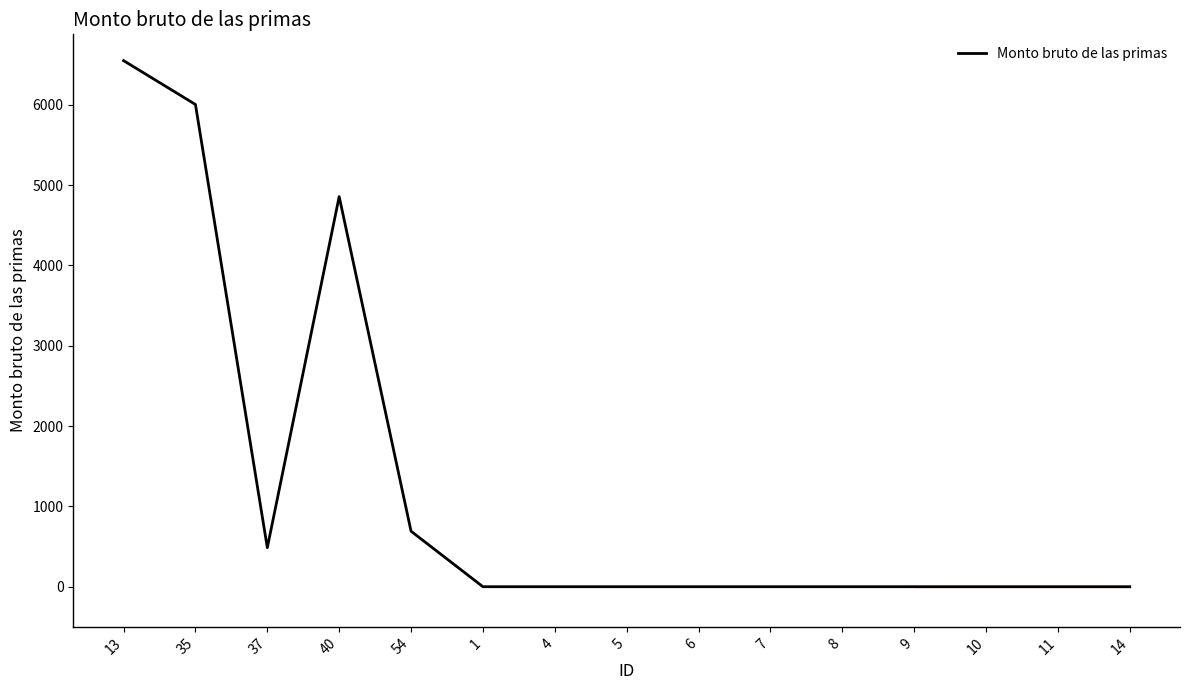

The value at 37 is 804. True or false?

False